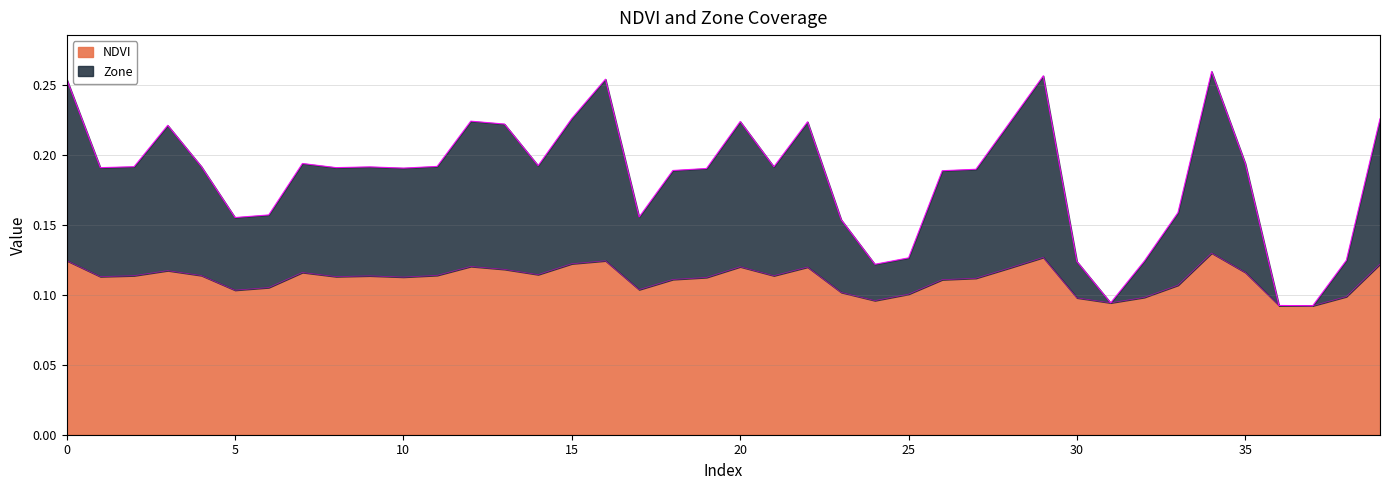

Which has a higher value, 39 or 24?

39